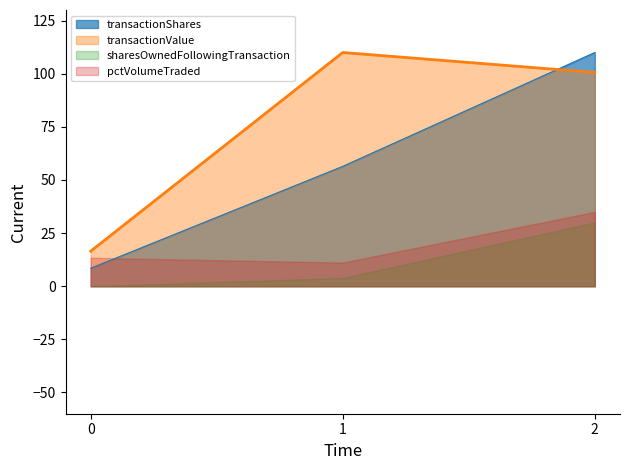

The transactionShares series shows 53.1 at 2. True or false?

False